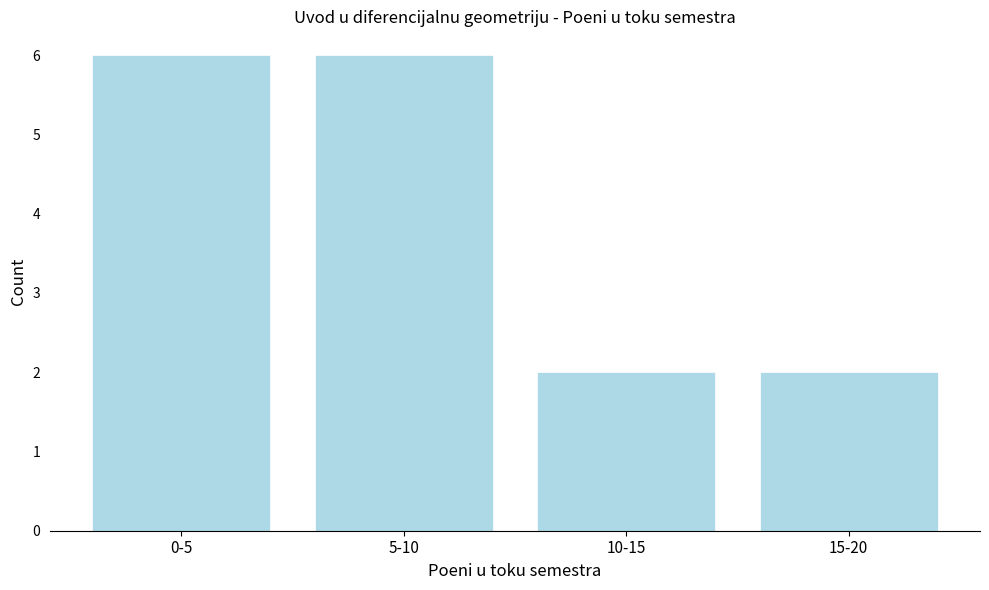

Reading left to right, list all the values displayed in this chart.

0-5=6	5-10=6	10-15=2	15-20=2